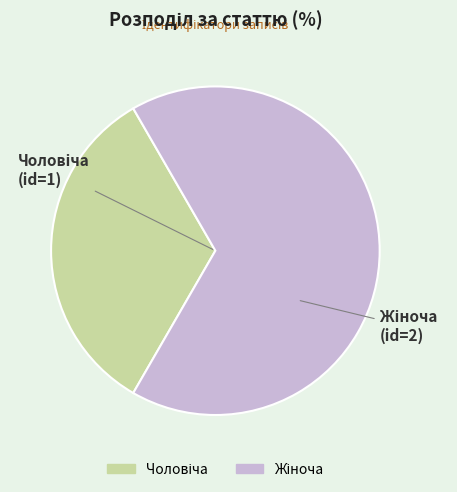

Is there any slice that represents more than half of the pie?

Yes